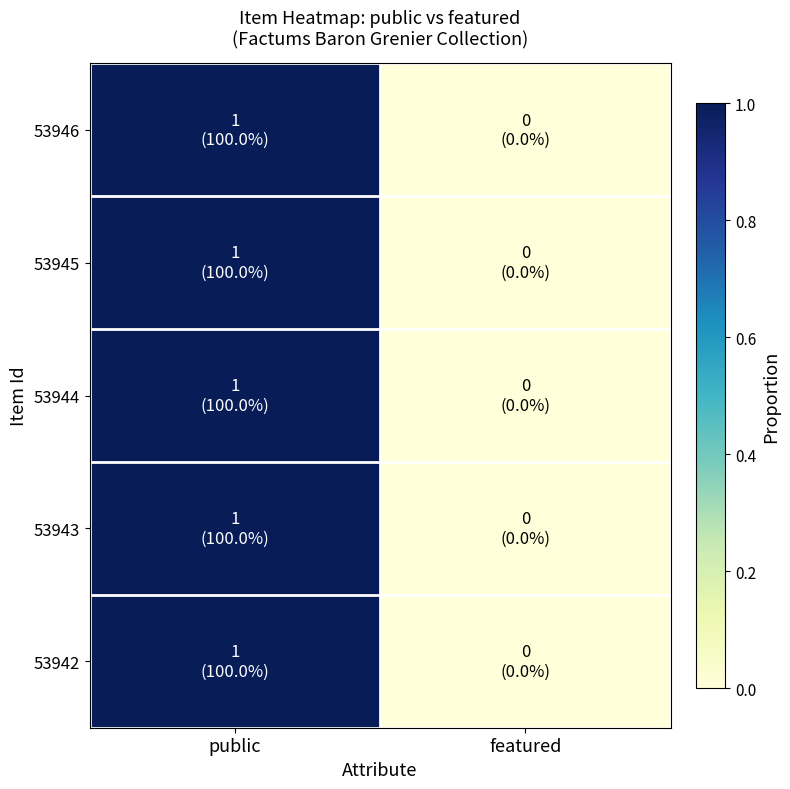

Reading left to right, extract all data points from this chart.

53946: public=1	featured=0
53945: public=1	featured=0
53944: public=1	featured=0
53943: public=1	featured=0
53942: public=1	featured=0